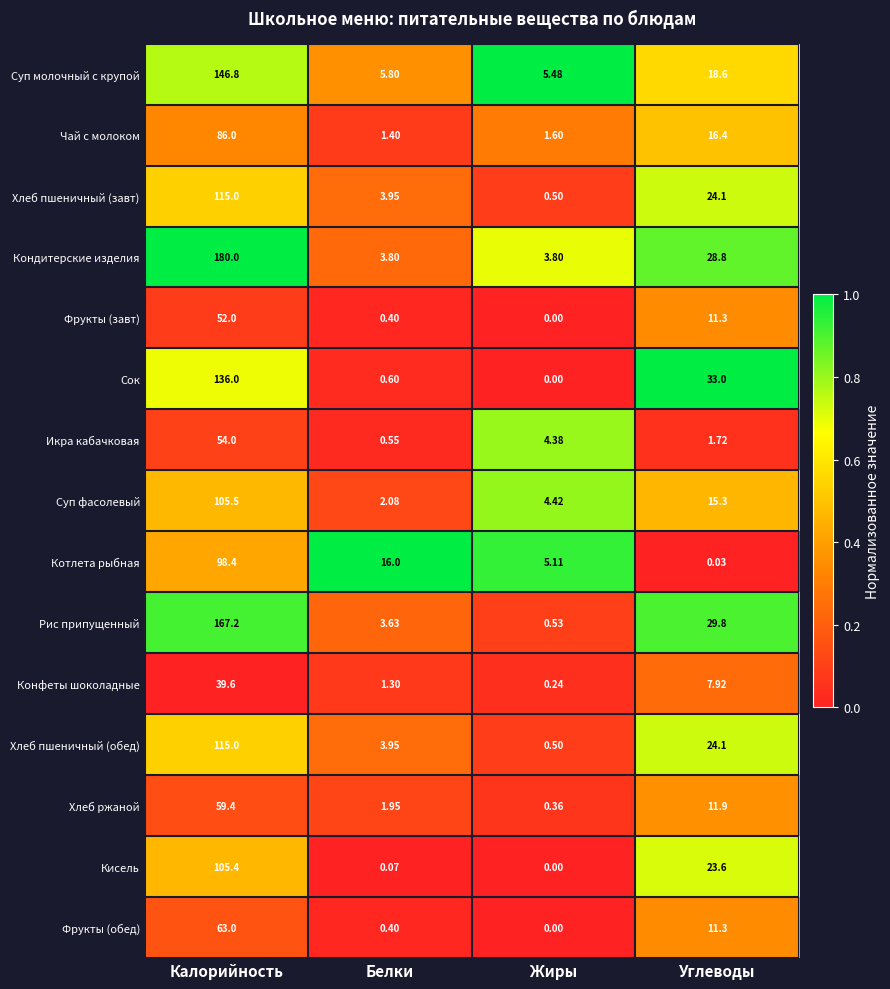

Which series has the widest spread of values?

Кондитерские изделия